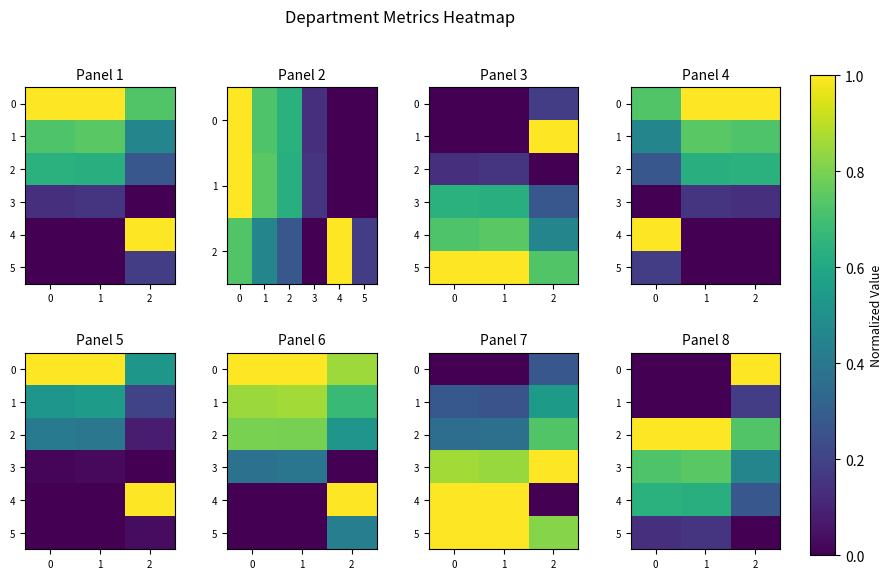

True or false: 3 has a value of 0.8 at 2.

False